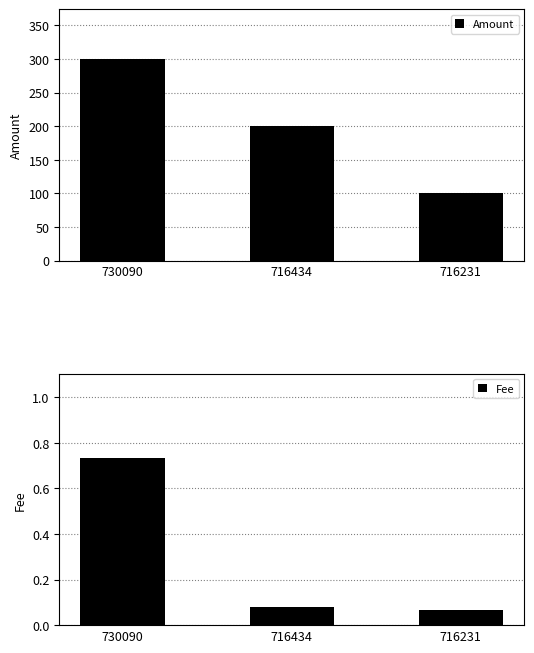

True or false: Fee has a value of 0.1 at 716231.

True